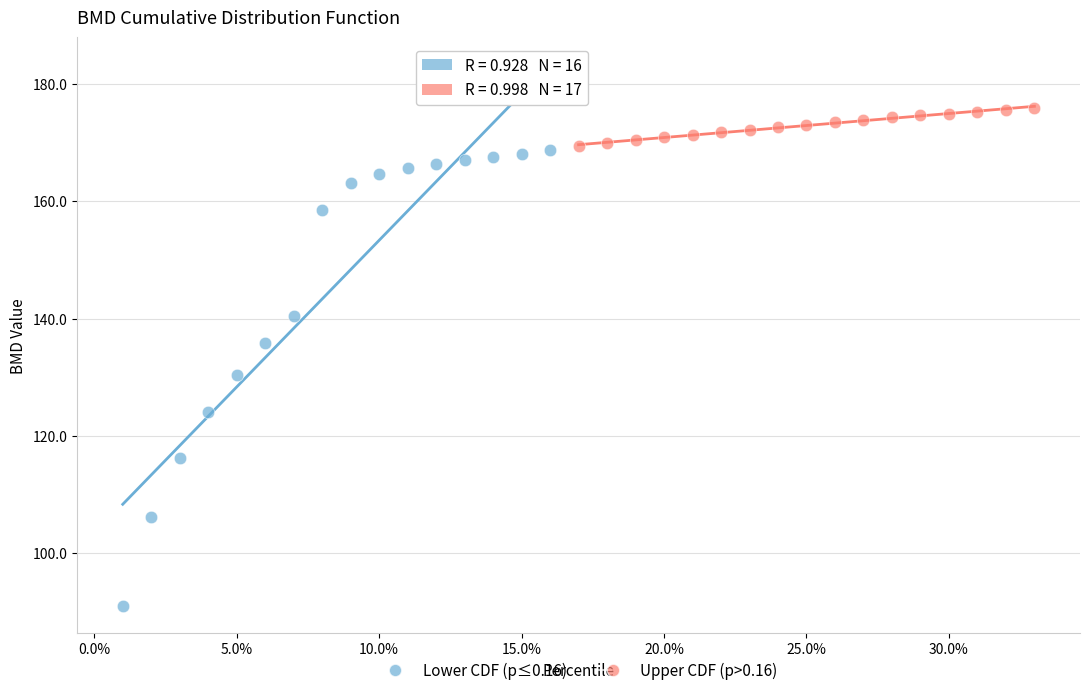

What are all the series names shown in the legend?

Lower CDF (p≤0.16), Upper CDF (p>0.16)